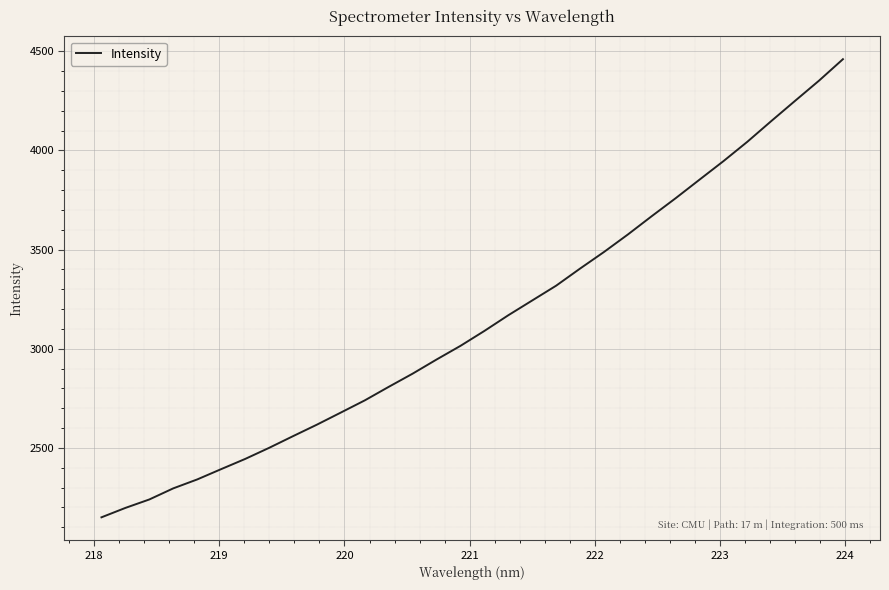

What is the difference between the maximum and minimum values?

2309.4